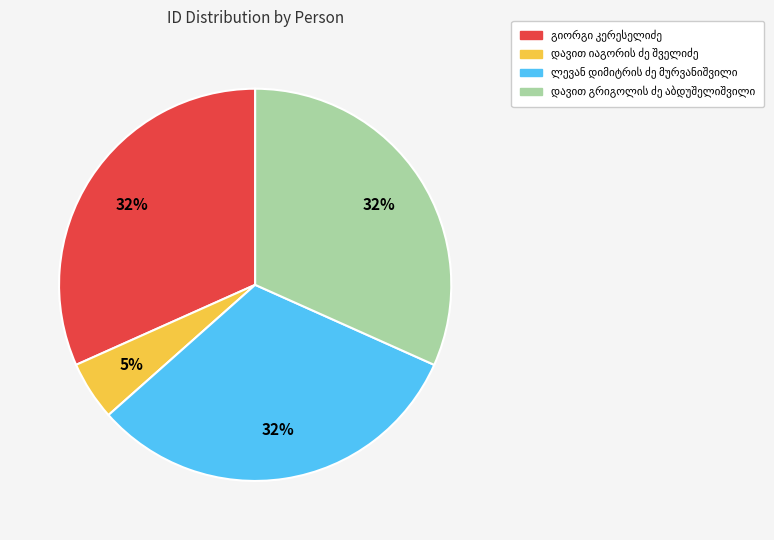

Is there a majority slice in this chart?

No